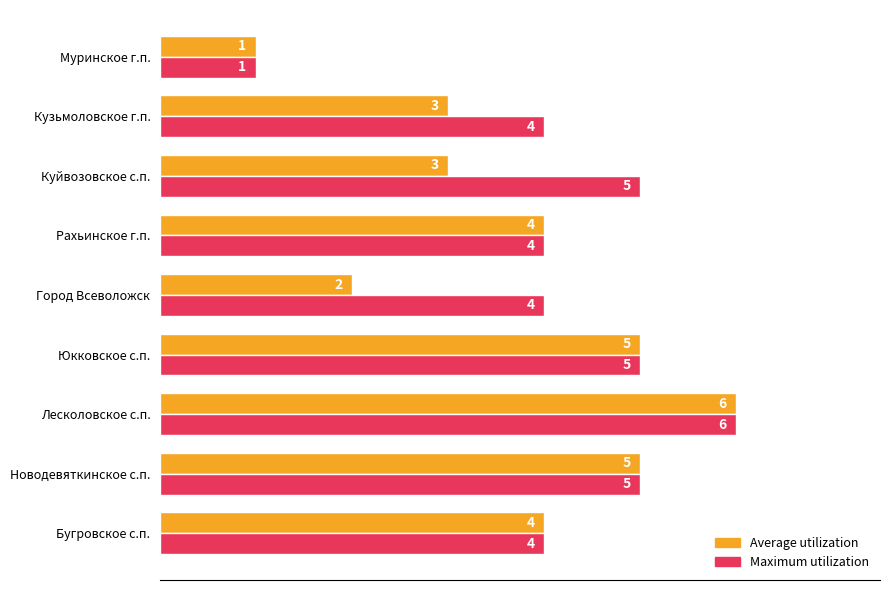

Which category has the highest value in the Average utilization series?

Лесколовское с.п.